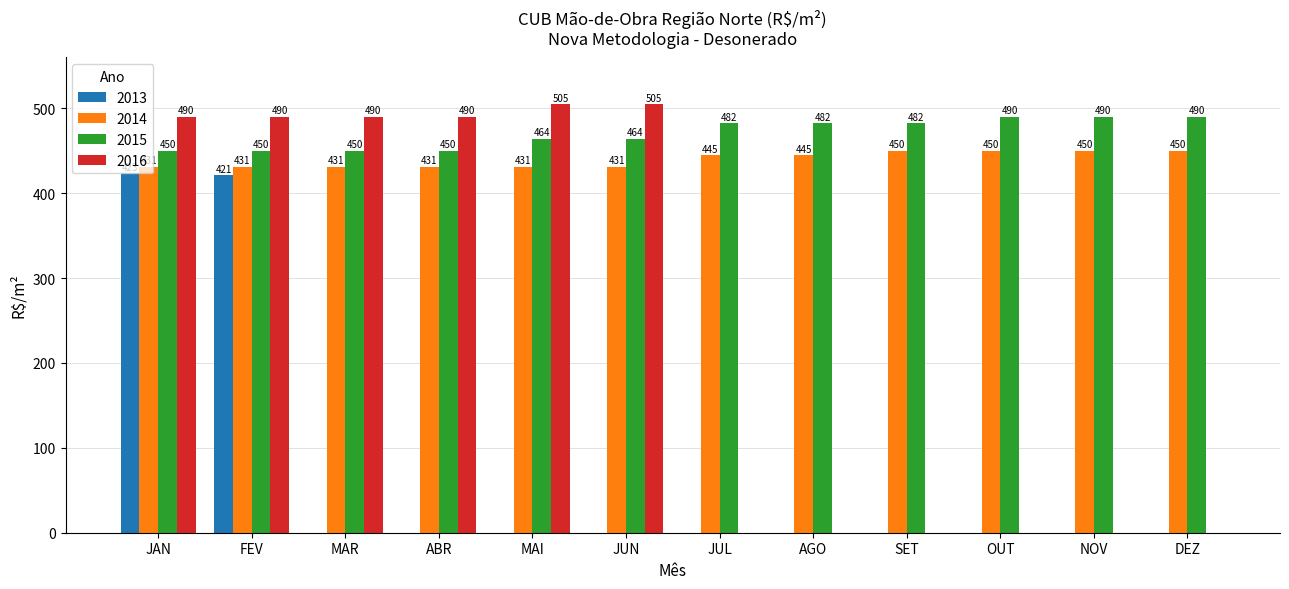

What is the total value across all series at OUT?

940.2